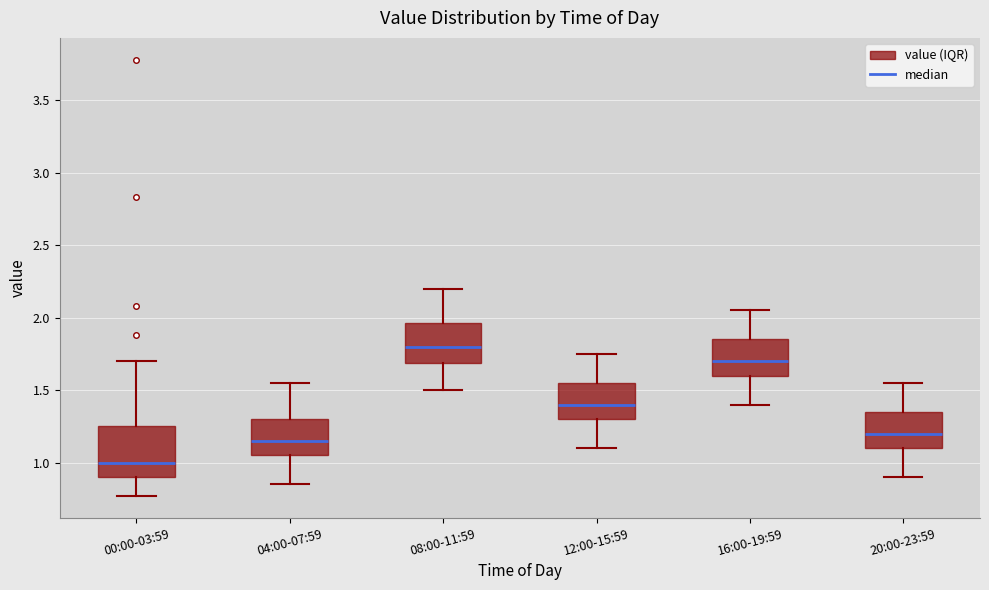

Which box's median line is the lowest?

00:00-03:59